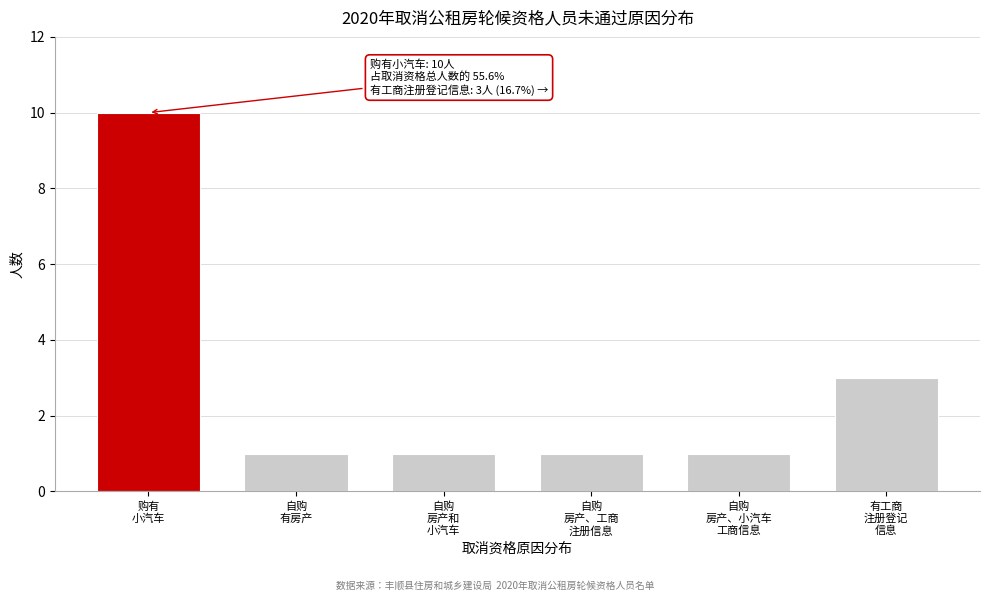

Reading right to left, extract all data points from this chart.

3	1	1	1	1	10